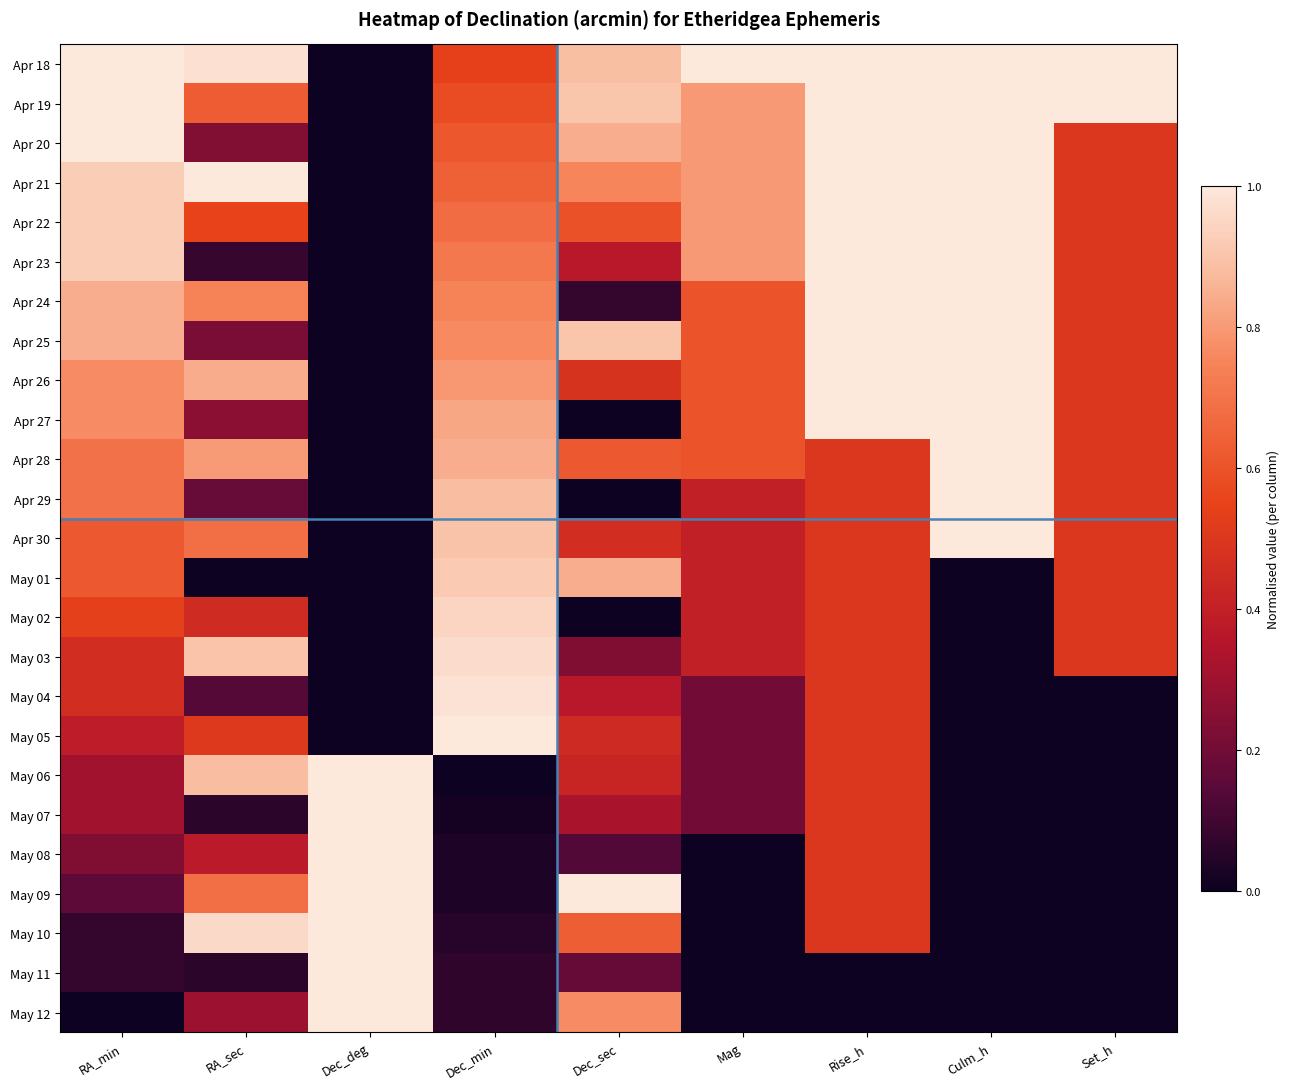

Reading left to right, extract all data points from this chart.

Apr 18: RA_min=1.0	RA_sec=1.0	Dec_deg=0.0	Dec_min=0.5	Dec_sec=0.9	Mag=1.0	Rise_h=1.0	Culm_h=1.0	Set_h=1.0
Apr 19: RA_min=1.0	RA_sec=0.6	Dec_deg=0.0	Dec_min=0.6	Dec_sec=0.9	Mag=0.8	Rise_h=1.0	Culm_h=1.0	Set_h=1.0
Apr 20: RA_min=1.0	RA_sec=0.2	Dec_deg=0.0	Dec_min=0.6	Dec_sec=0.8	Mag=0.8	Rise_h=1.0	Culm_h=1.0	Set_h=0.5
Apr 21: RA_min=0.9	RA_sec=1.0	Dec_deg=0.0	Dec_min=0.6	Dec_sec=0.8	Mag=0.8	Rise_h=1.0	Culm_h=1.0	Set_h=0.5
Apr 22: RA_min=0.9	RA_sec=0.5	Dec_deg=0.0	Dec_min=0.7	Dec_sec=0.6	Mag=0.8	Rise_h=1.0	Culm_h=1.0	Set_h=0.5
Apr 23: RA_min=0.9	RA_sec=0.1	Dec_deg=0.0	Dec_min=0.7	Dec_sec=0.4	Mag=0.8	Rise_h=1.0	Culm_h=1.0	Set_h=0.5
Apr 24: RA_min=0.8	RA_sec=0.7	Dec_deg=0.0	Dec_min=0.7	Dec_sec=0.1	Mag=0.6	Rise_h=1.0	Culm_h=1.0	Set_h=0.5
Apr 25: RA_min=0.8	RA_sec=0.2	Dec_deg=0.0	Dec_min=0.8	Dec_sec=0.9	Mag=0.6	Rise_h=1.0	Culm_h=1.0	Set_h=0.5
Apr 26: RA_min=0.8	RA_sec=0.8	Dec_deg=0.0	Dec_min=0.8	Dec_sec=0.5	Mag=0.6	Rise_h=1.0	Culm_h=1.0	Set_h=0.5
Apr 27: RA_min=0.8	RA_sec=0.3	Dec_deg=0.0	Dec_min=0.8	Dec_sec=0.0	Mag=0.6	Rise_h=1.0	Culm_h=1.0	Set_h=0.5
Apr 28: RA_min=0.7	RA_sec=0.8	Dec_deg=0.0	Dec_min=0.8	Dec_sec=0.6	Mag=0.6	Rise_h=0.5	Culm_h=1.0	Set_h=0.5
Apr 29: RA_min=0.7	RA_sec=0.2	Dec_deg=0.0	Dec_min=0.9	Dec_sec=0.0	Mag=0.4	Rise_h=0.5	Culm_h=1.0	Set_h=0.5
Apr 30: RA_min=0.6	RA_sec=0.7	Dec_deg=0.0	Dec_min=0.9	Dec_sec=0.5	Mag=0.4	Rise_h=0.5	Culm_h=1.0	Set_h=0.5
May 01: RA_min=0.6	RA_sec=0.0	Dec_deg=0.0	Dec_min=0.9	Dec_sec=0.8	Mag=0.4	Rise_h=0.5	Culm_h=0.0	Set_h=0.5
May 02: RA_min=0.5	RA_sec=0.5	Dec_deg=0.0	Dec_min=0.9	Dec_sec=0.0	Mag=0.4	Rise_h=0.5	Culm_h=0.0	Set_h=0.5
May 03: RA_min=0.5	RA_sec=0.9	Dec_deg=0.0	Dec_min=1.0	Dec_sec=0.2	Mag=0.4	Rise_h=0.5	Culm_h=0.0	Set_h=0.5
May 04: RA_min=0.5	RA_sec=0.1	Dec_deg=0.0	Dec_min=1.0	Dec_sec=0.4	Mag=0.2	Rise_h=0.5	Culm_h=0.0	Set_h=0.0
May 05: RA_min=0.4	RA_sec=0.5	Dec_deg=0.0	Dec_min=1.0	Dec_sec=0.4	Mag=0.2	Rise_h=0.5	Culm_h=0.0	Set_h=0.0
May 06: RA_min=0.3	RA_sec=0.9	Dec_deg=1.0	Dec_min=0.0	Dec_sec=0.4	Mag=0.2	Rise_h=0.5	Culm_h=0.0	Set_h=0.0
May 07: RA_min=0.3	RA_sec=0.1	Dec_deg=1.0	Dec_min=0.0	Dec_sec=0.3	Mag=0.2	Rise_h=0.5	Culm_h=0.0	Set_h=0.0
May 08: RA_min=0.2	RA_sec=0.4	Dec_deg=1.0	Dec_min=0.0	Dec_sec=0.1	Mag=0.0	Rise_h=0.5	Culm_h=0.0	Set_h=0.0
May 09: RA_min=0.2	RA_sec=0.7	Dec_deg=1.0	Dec_min=0.0	Dec_sec=1.0	Mag=0.0	Rise_h=0.5	Culm_h=0.0	Set_h=0.0
May 10: RA_min=0.1	RA_sec=1.0	Dec_deg=1.0	Dec_min=0.1	Dec_sec=0.6	Mag=0.0	Rise_h=0.5	Culm_h=0.0	Set_h=0.0
May 11: RA_min=0.1	RA_sec=0.1	Dec_deg=1.0	Dec_min=0.1	Dec_sec=0.2	Mag=0.0	Rise_h=0.0	Culm_h=0.0	Set_h=0.0
May 12: RA_min=0.0	RA_sec=0.3	Dec_deg=1.0	Dec_min=0.1	Dec_sec=0.8	Mag=0.0	Rise_h=0.0	Culm_h=0.0	Set_h=0.0